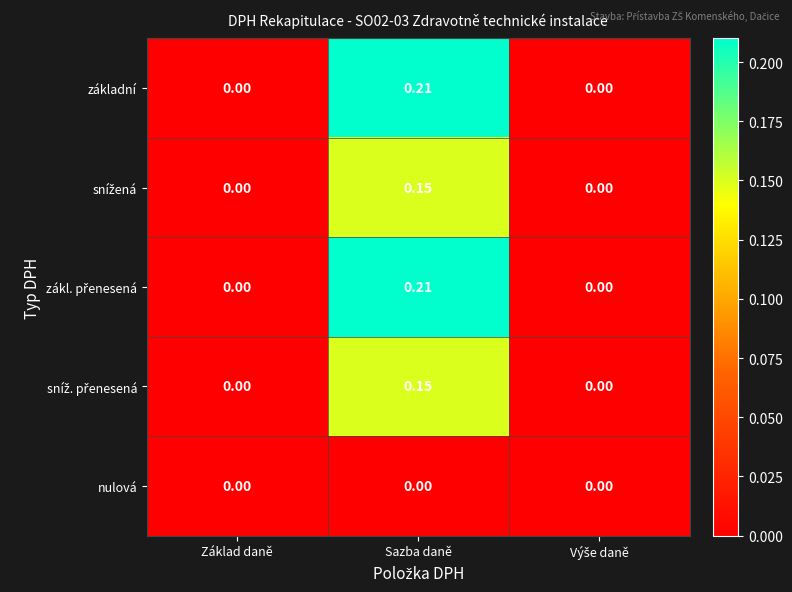

At which category is the sum across all series the highest?

Sazba daně